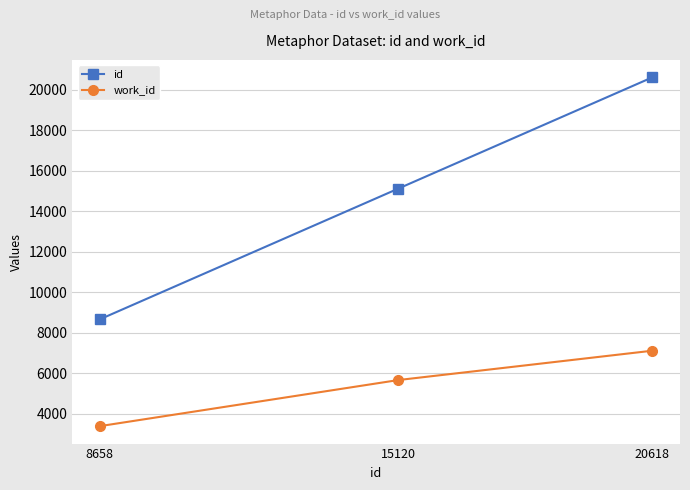

What is the difference between the second highest and minimum values in the id series?

6462